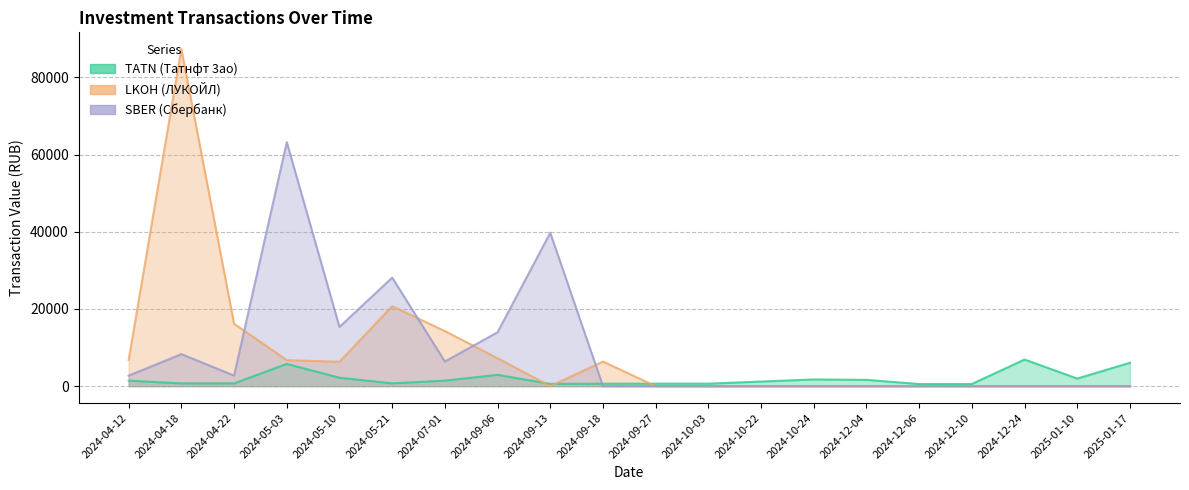

List the labels in order of LKOH value, smallest first.

2024-09-13, 2024-09-27, 2024-10-03, 2024-10-22, 2024-10-24, 2024-12-04, 2024-12-06, 2024-12-10, 2024-12-24, 2025-01-10, 2025-01-17, 2024-05-10, 2024-09-18, 2024-05-03, 2024-04-12, 2024-09-06, 2024-07-01, 2024-04-22, 2024-05-21, 2024-04-18